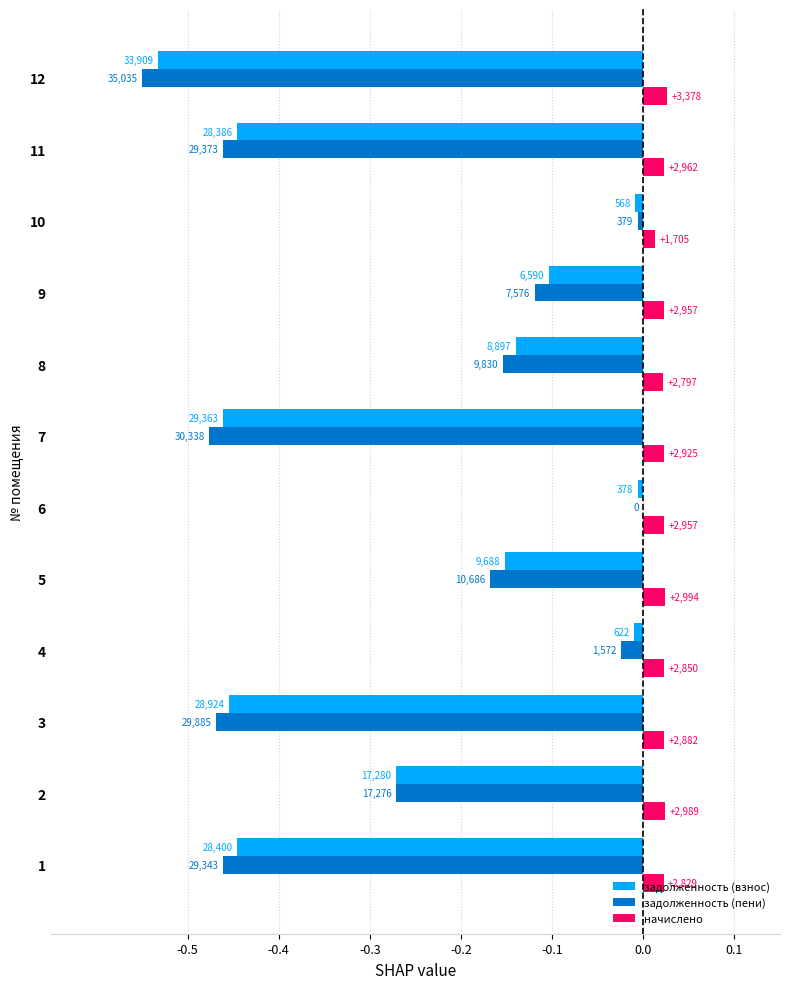

Reading left to right, extract all data points from this chart.

задолженность (взнос): -0.4	-0.3	-0.5	-0.0	-0.2	-0.0	-0.5	-0.1	-0.1	-0.0	-0.4	-0.5
задолженность (пени): -0.5	-0.3	-0.5	-0.0	-0.2	0.0	-0.5	-0.2	-0.1	-0.0	-0.5	-0.6
начислено: 0.0	0.0	0.0	0.0	0.0	0.0	0.0	0.0	0.0	0.0	0.0	0.0